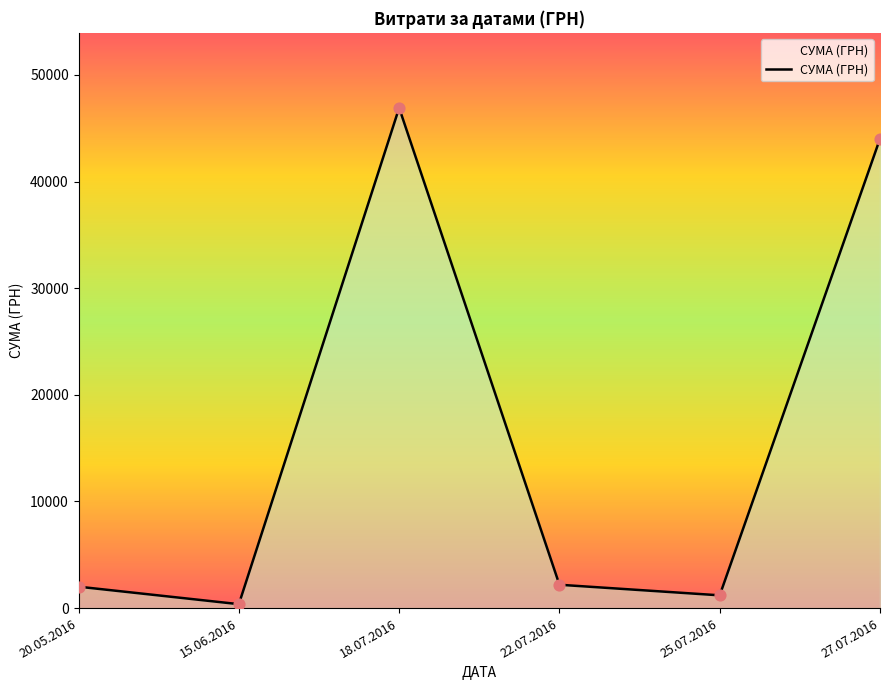

What is the change in value from 25.07.2016 to 27.07.2016?

+42815.0